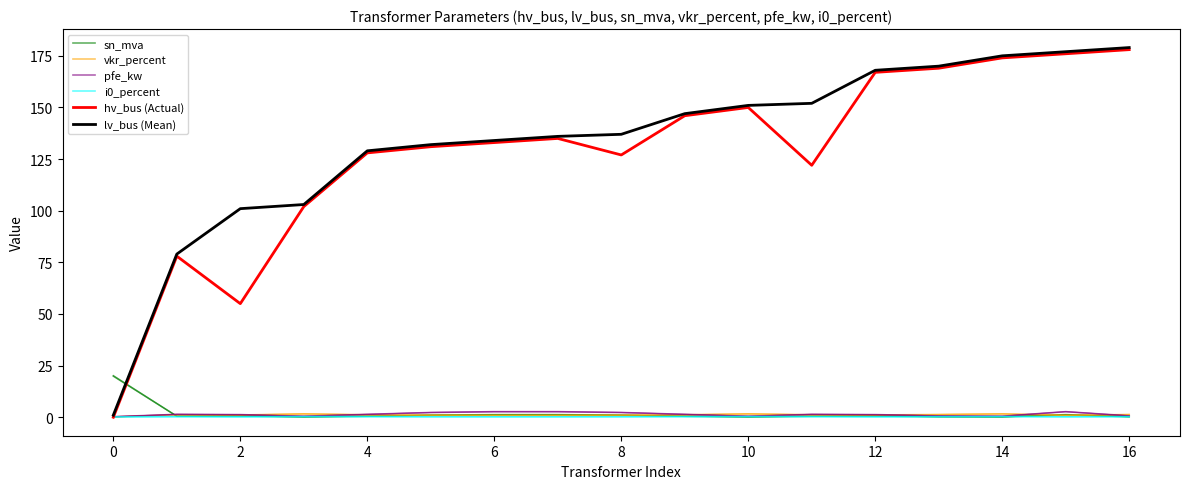

After their last crossing, which series has the higher values: vkr_percent or sn_mva?

vkr_percent